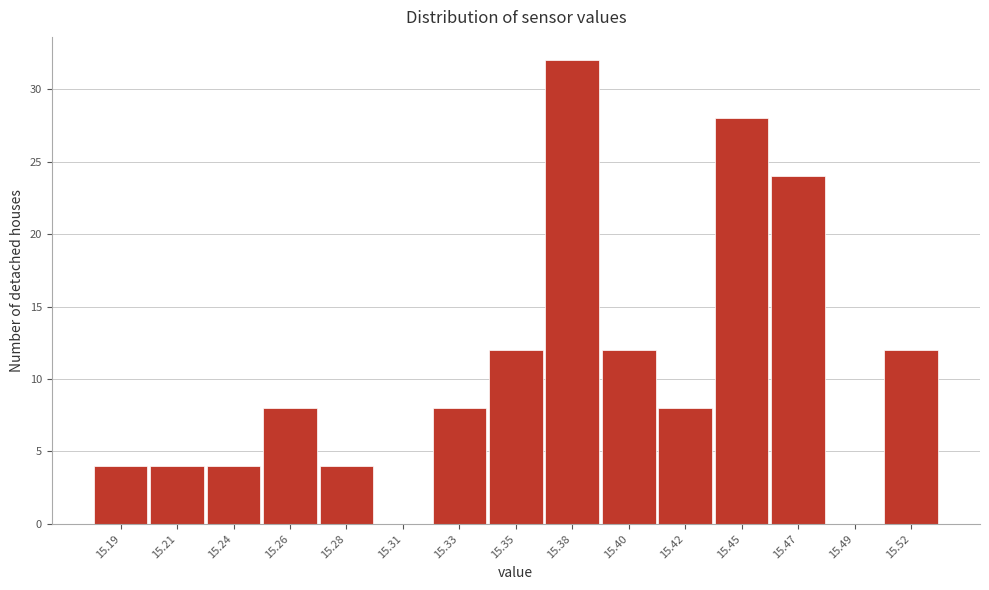

Reading right to left, what are all the values shown in this chart?

15.52=12	15.49=0	15.47=24	15.45=28	15.42=8	15.40=12	15.38=32	15.35=12	15.33=8	15.31=0	15.28=4	15.26=8	15.24=4	15.21=4	15.19=4